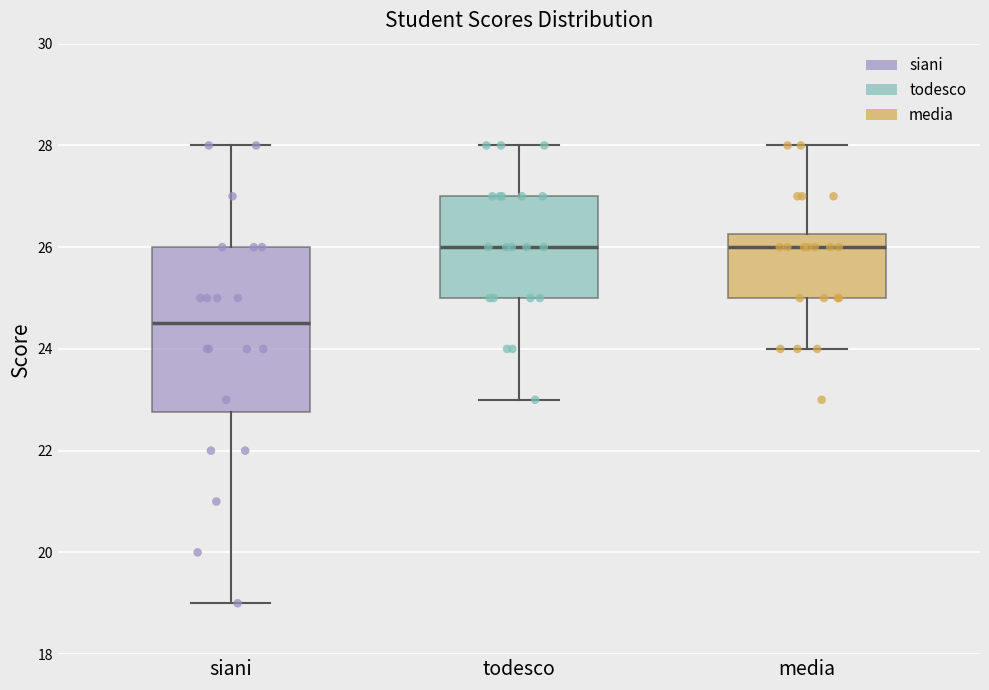

Which box is the tallest, from its lower edge to its upper edge?

siani